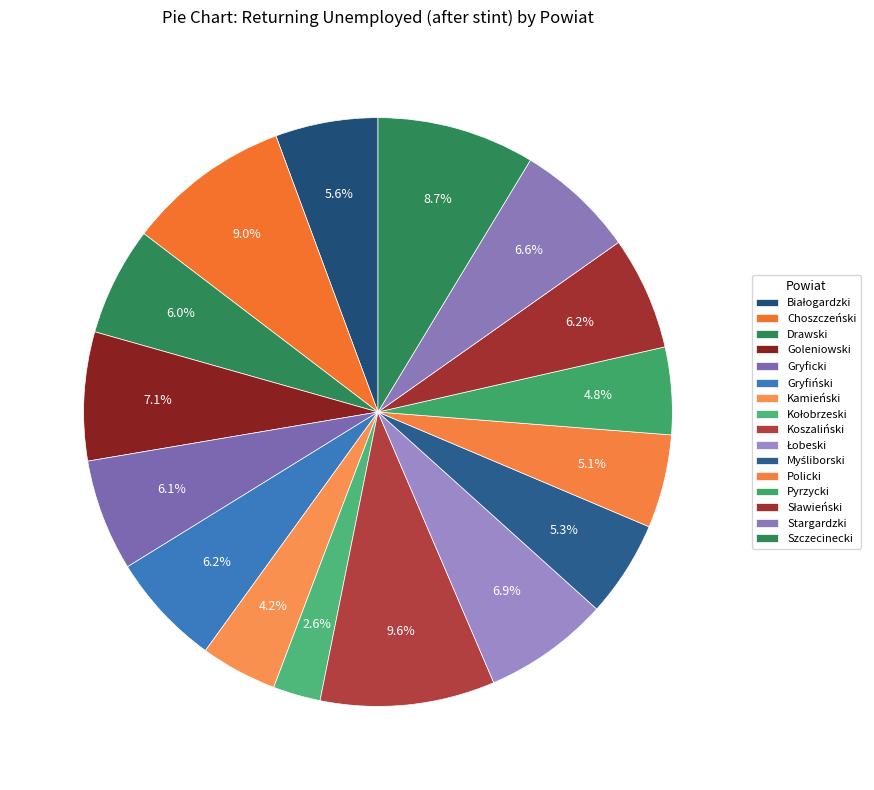

Is there any slice that represents more than half of the pie?

No